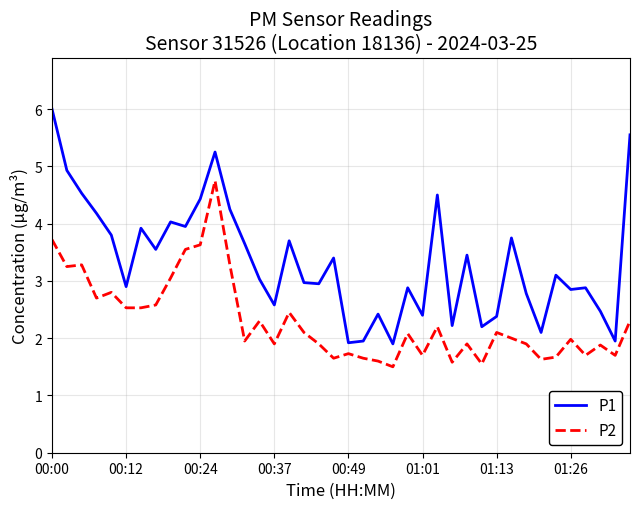

Rank the series by their average value, from highest to lowest.

P1, P2